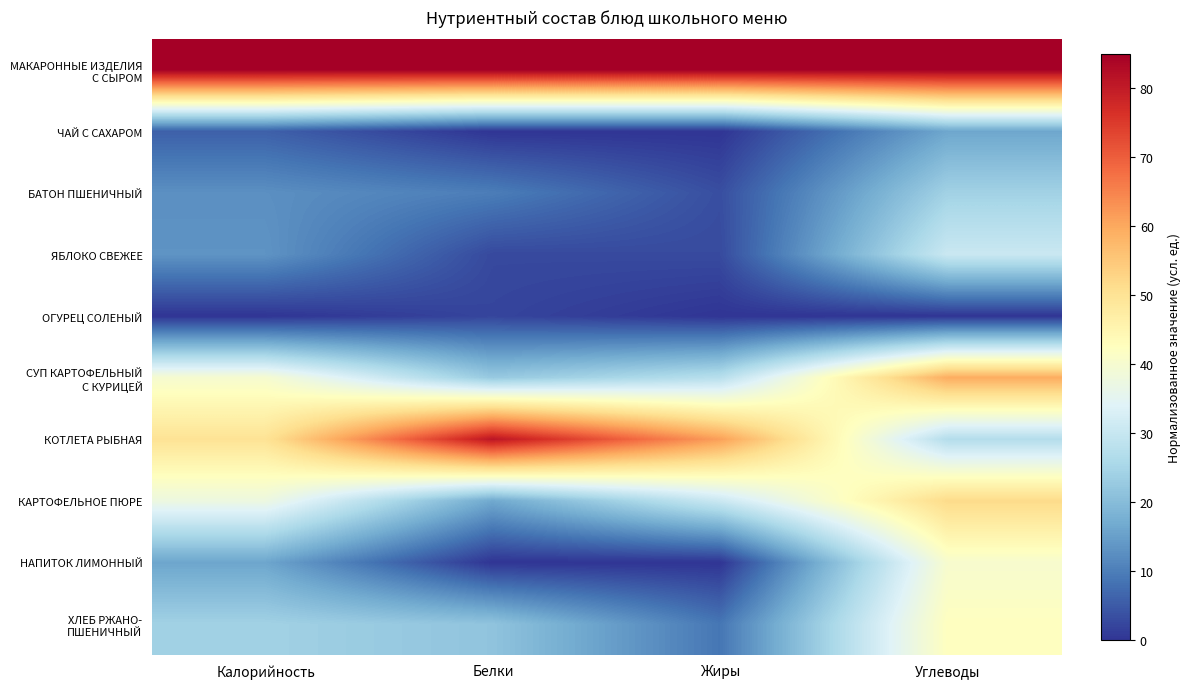

What is the spread (max minus min) of values at Углеводы?

85.0